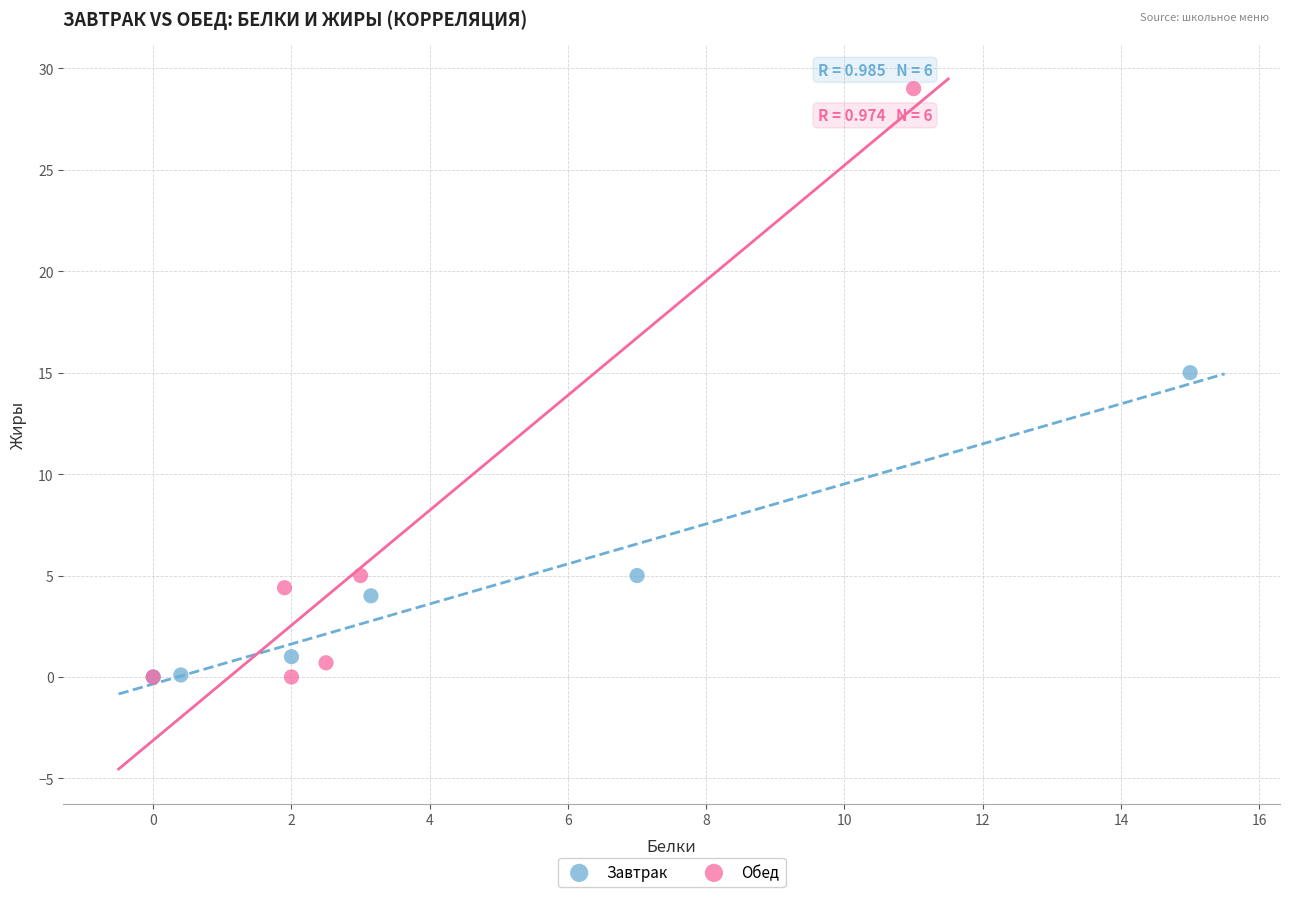

Which series has the widest spread of Y values?

Обед